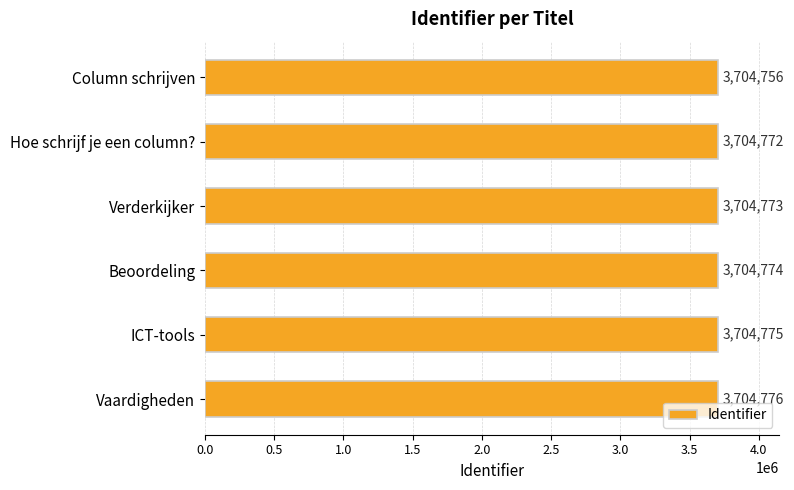

Which category has the highest value across all series?

Vaardigheden